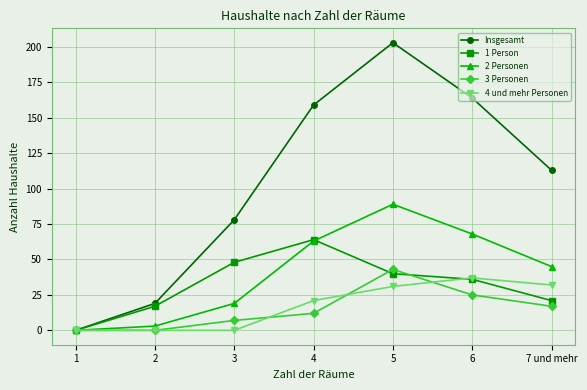

What is the highest value of the Insgesamt series?

203